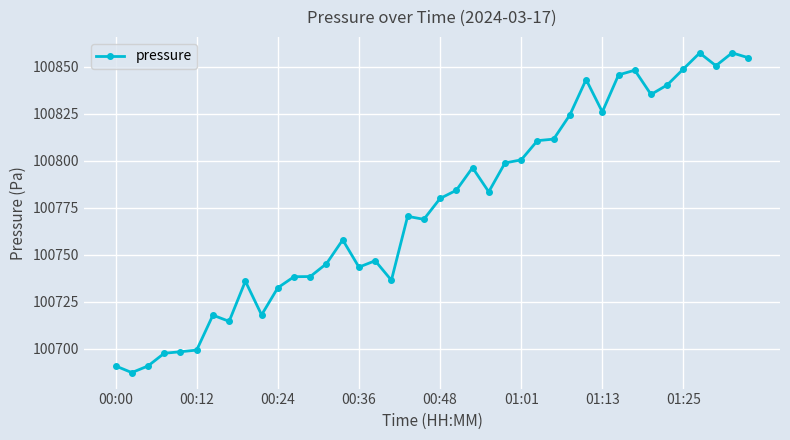

True or false: the data has more than 1 interior local peaks.

True